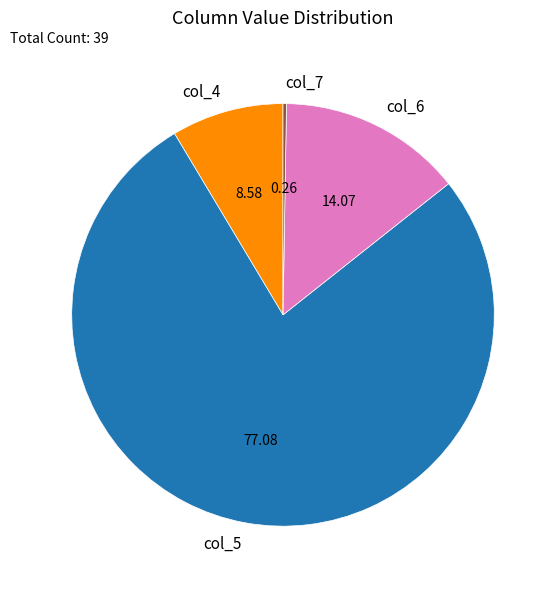

Which slice represents more than half of the pie?

col_5